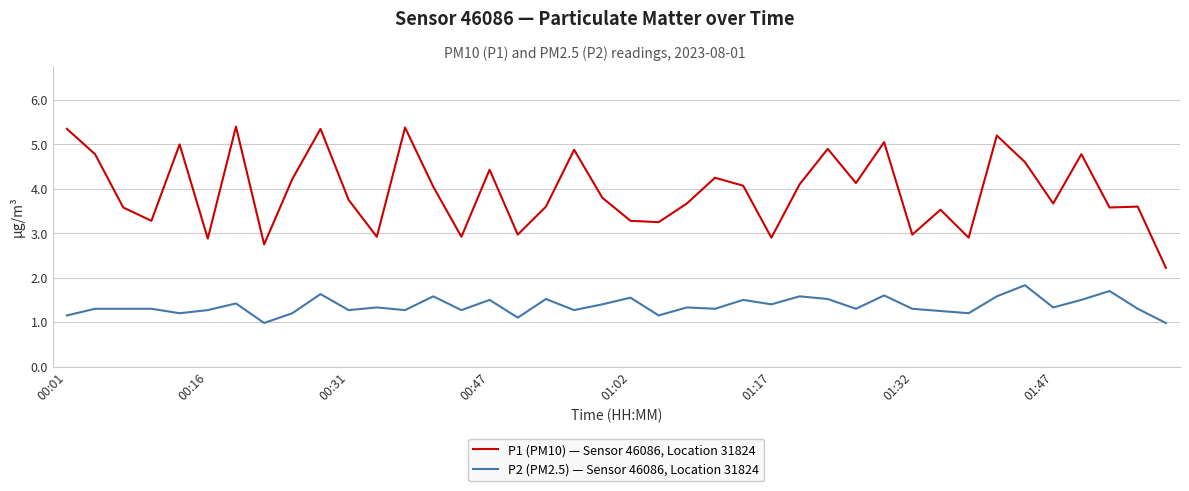

At how many categories does at least one series exceed 2?

40